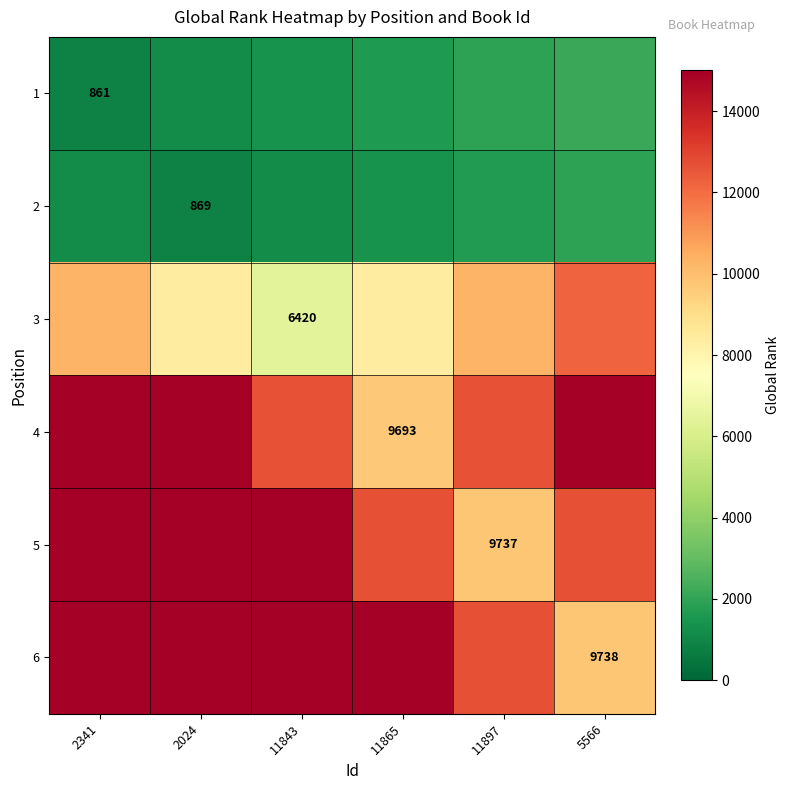

Rank the categories by 3 value from lowest to highest.

11843, 2024, 11865, 2341, 11897, 5566